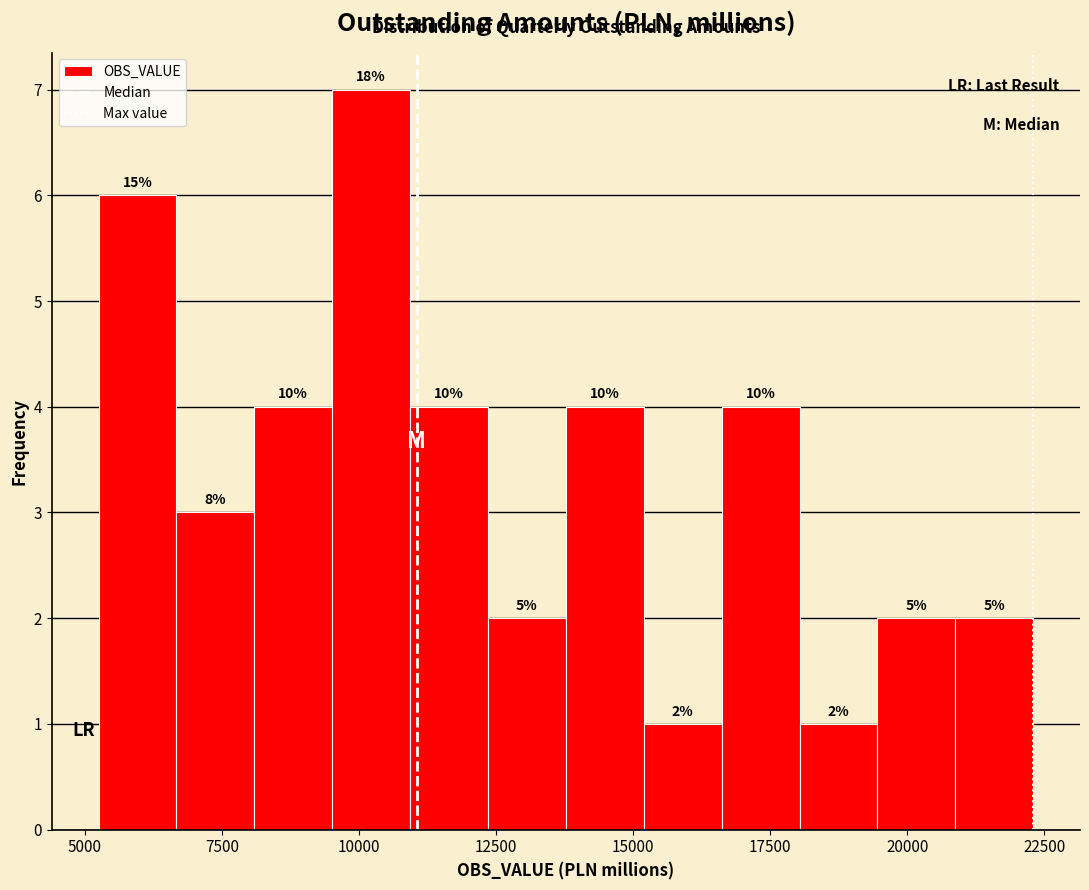

Around what value on the x-axis is the tallest bar? Give the approximate position of its centre, as read against the axis.

10000